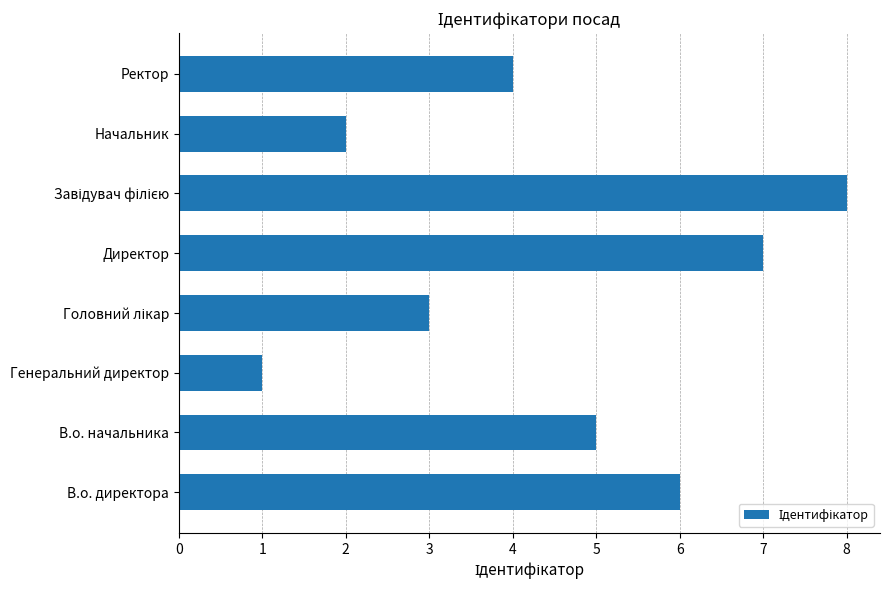

Is it true that the value at В.о. директора is 3?

False